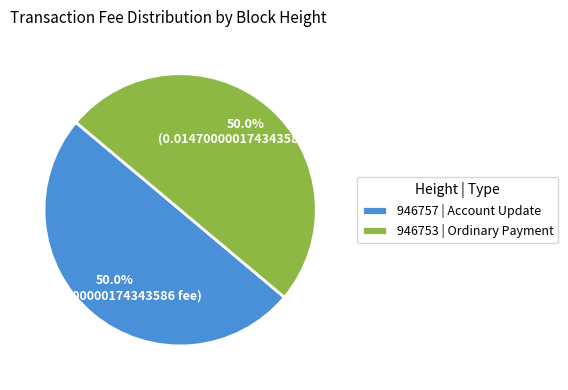

How many slices are in this pie chart?

2